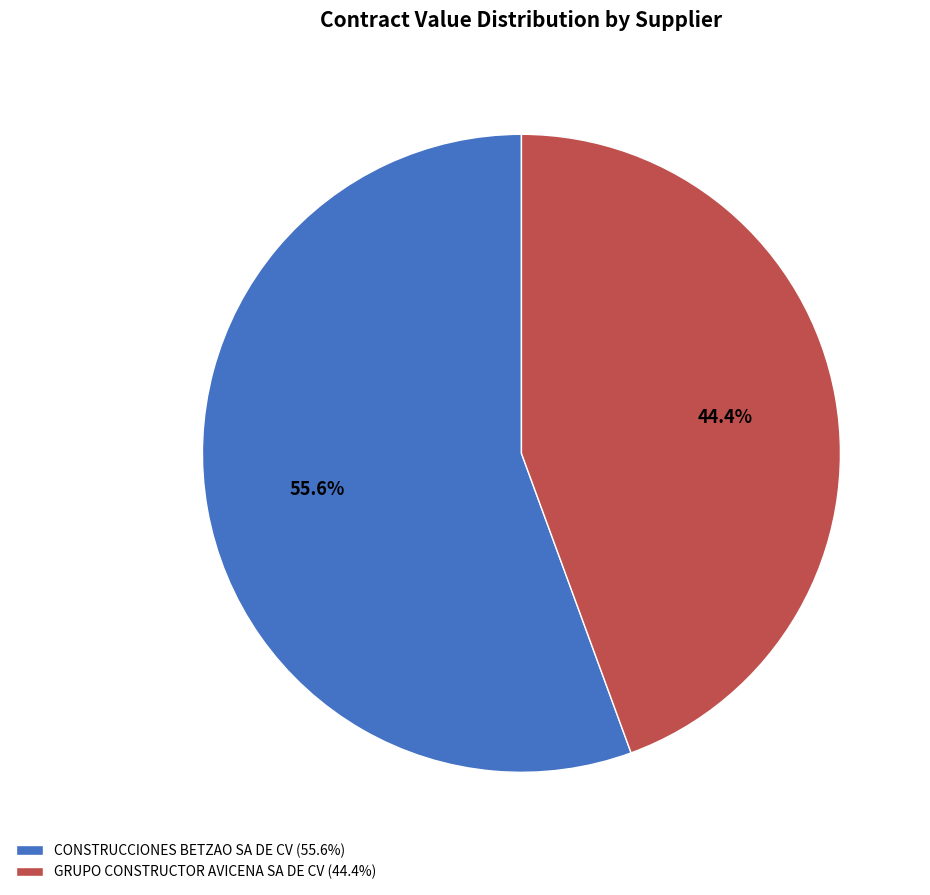

Which has a higher value, GRUPO CONSTRUCTOR AVICENA SA DE CV (44.4%) or CONSTRUCCIONES BETZAO SA DE CV (55.6%)?

CONSTRUCCIONES BETZAO SA DE CV (55.6%)